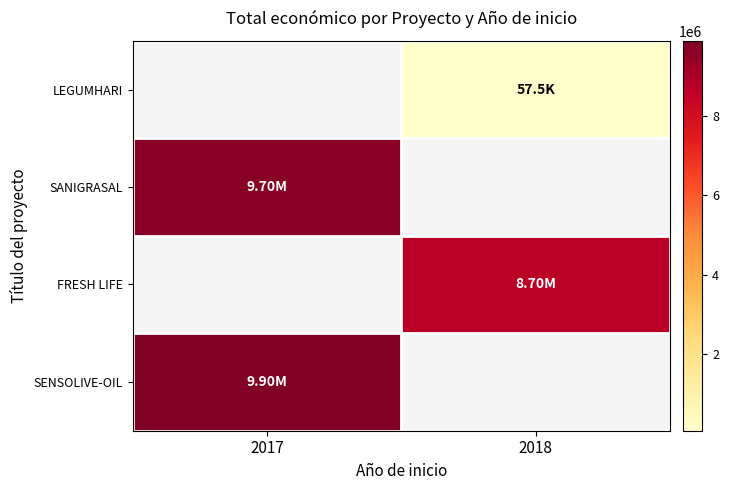

At which category does the chart reach its peak across all series?

2017